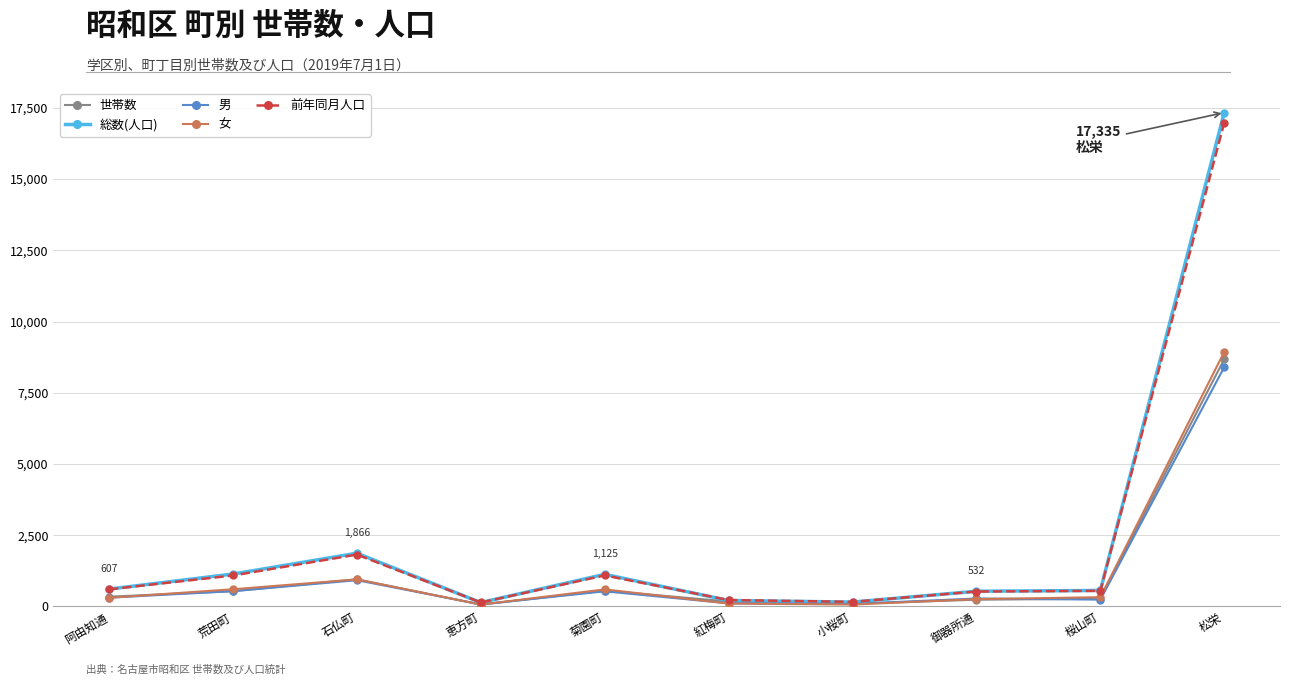

The 総数(人口) series shows 1125 at 菊園町. True or false?

True